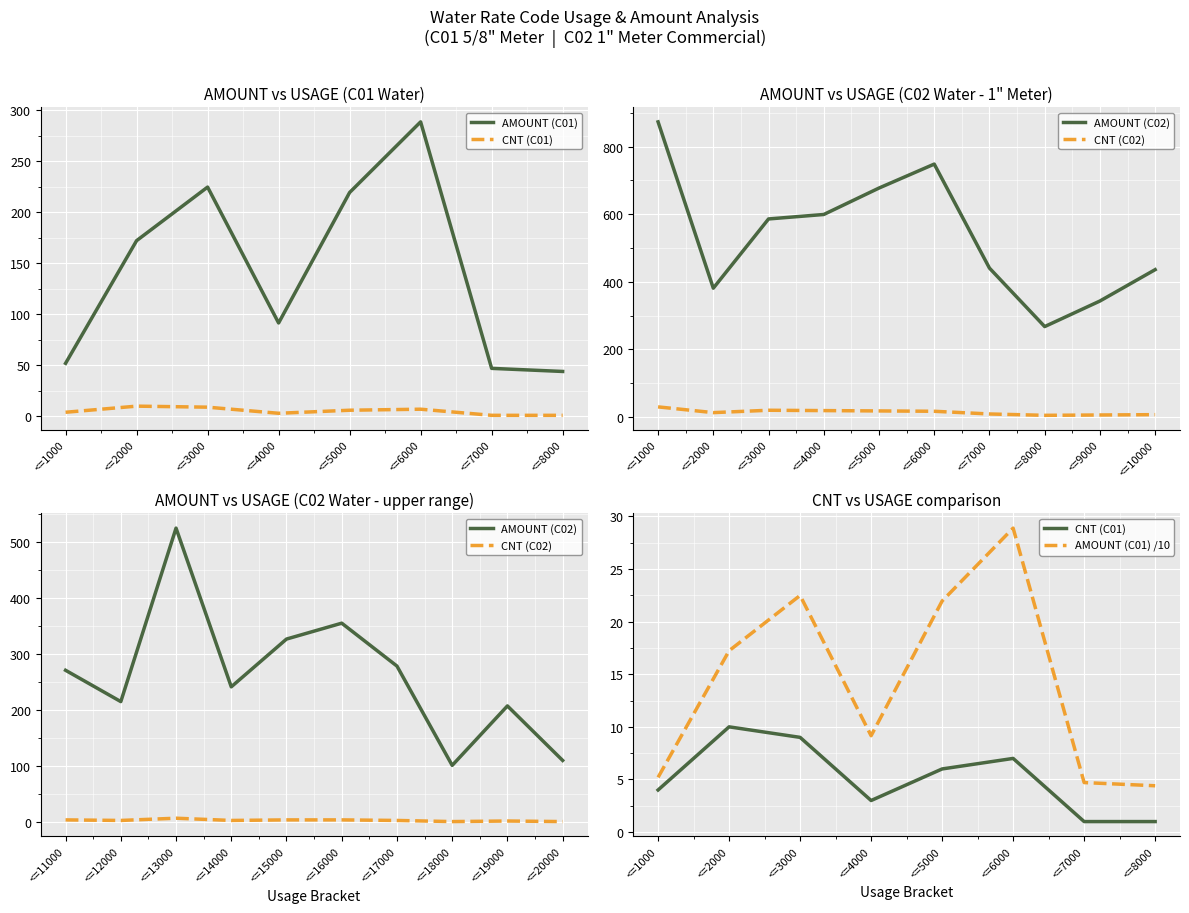

What is the spread (max minus min) of values at 3?

580.4